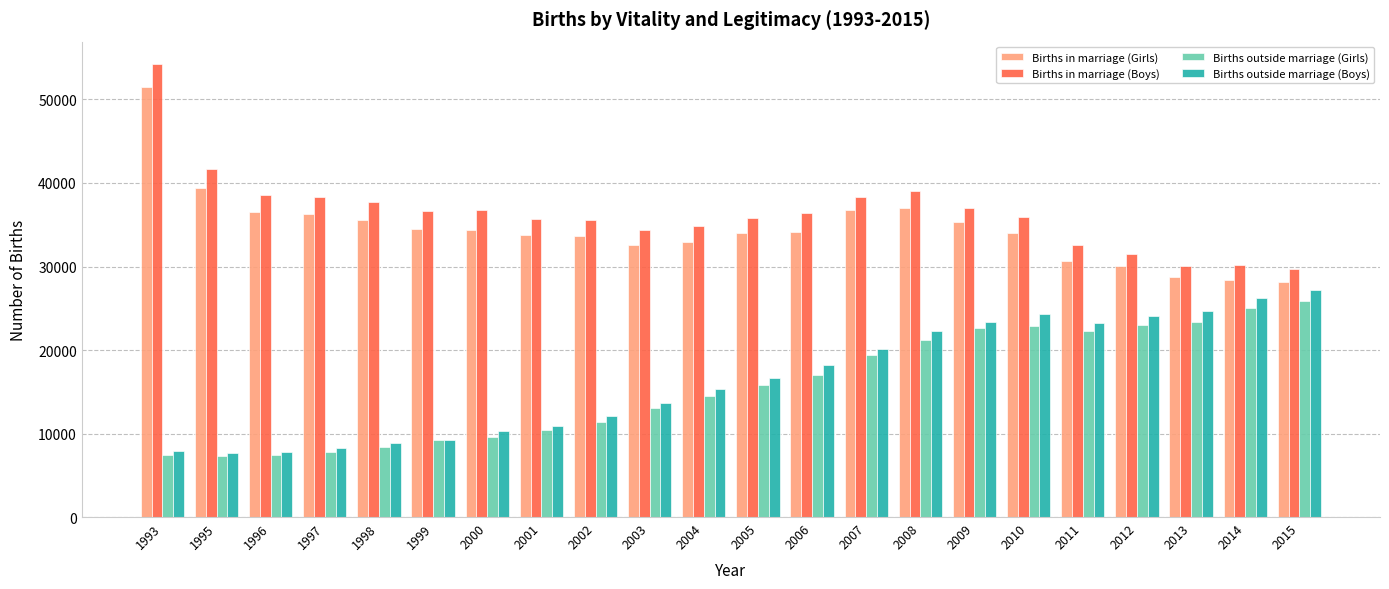

What is the value of the Births outside marriage (Boys) bar at the 3rd from the left?

7836